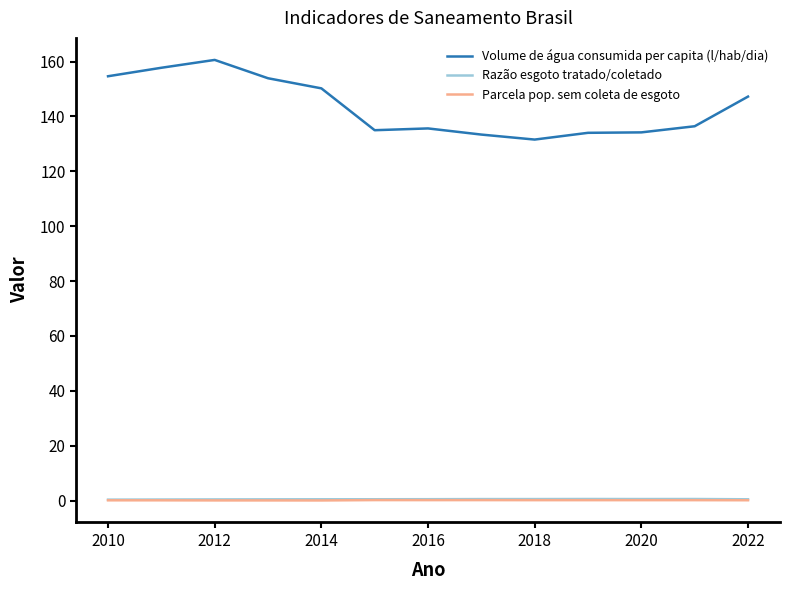

Which series has the largest total across all categories?

Volume de água consumida per capita (l/hab/dia)